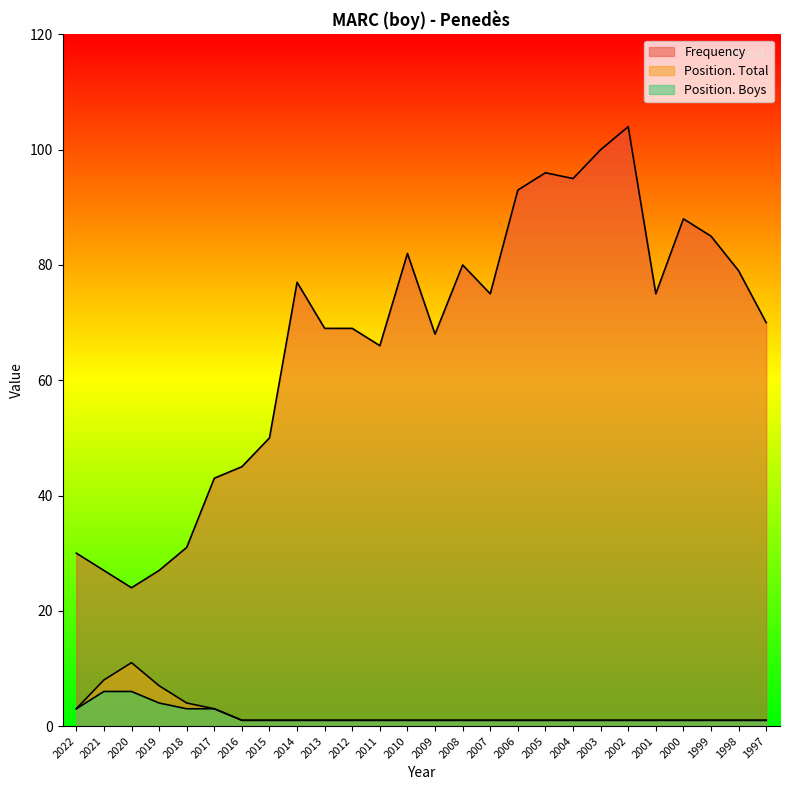

The value of Position. Total at 1997 is 1. True or false?

True